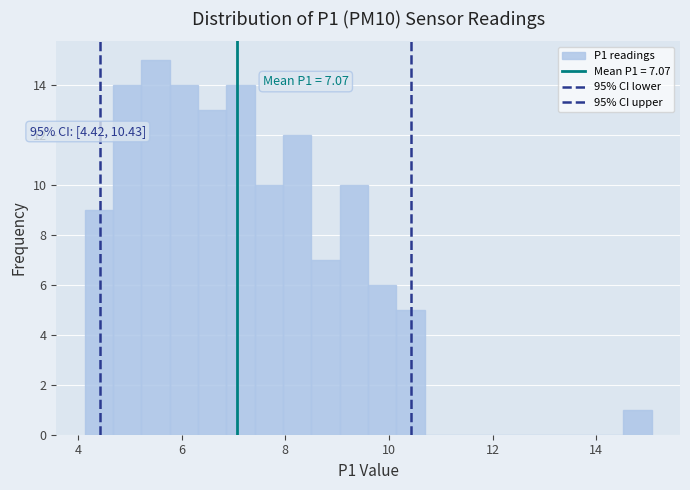

Read against the x-axis, roughly where is the centre of the tallest bar?

5.4